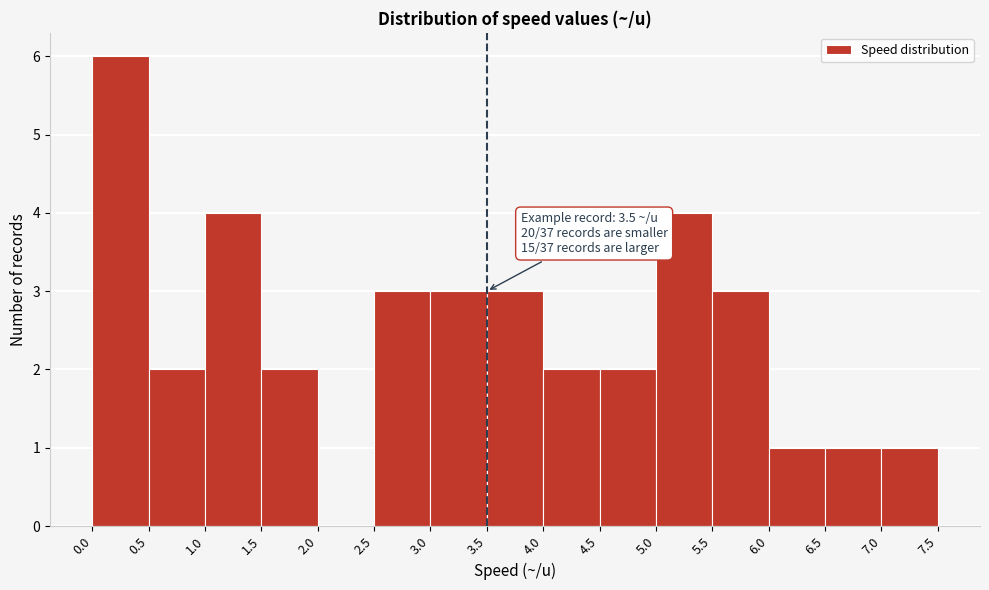

Which range on the x-axis has the tallest bar?

0.0 to 0.5